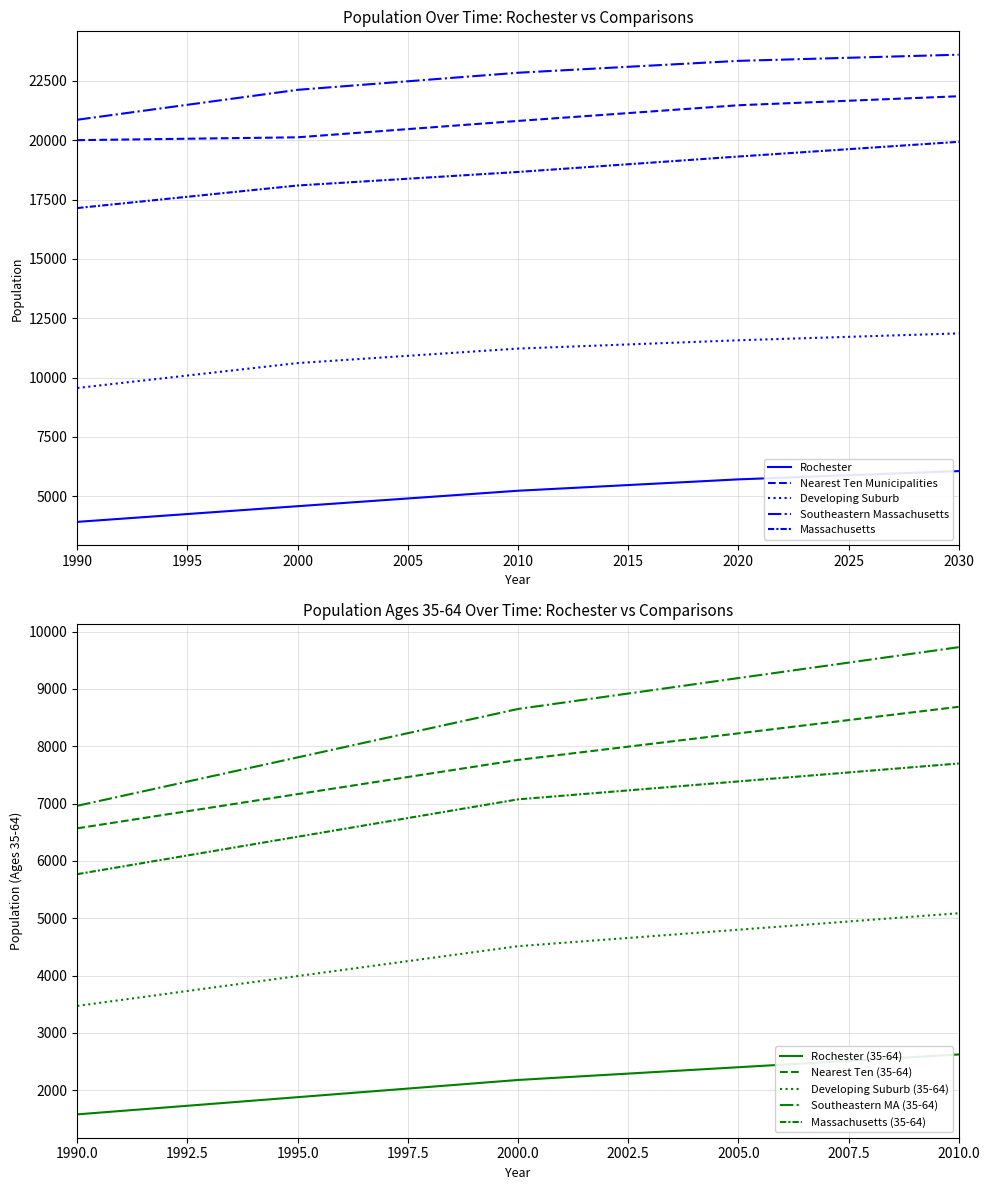

True or false: Massachusetts and Rochester intersect in this chart.

False